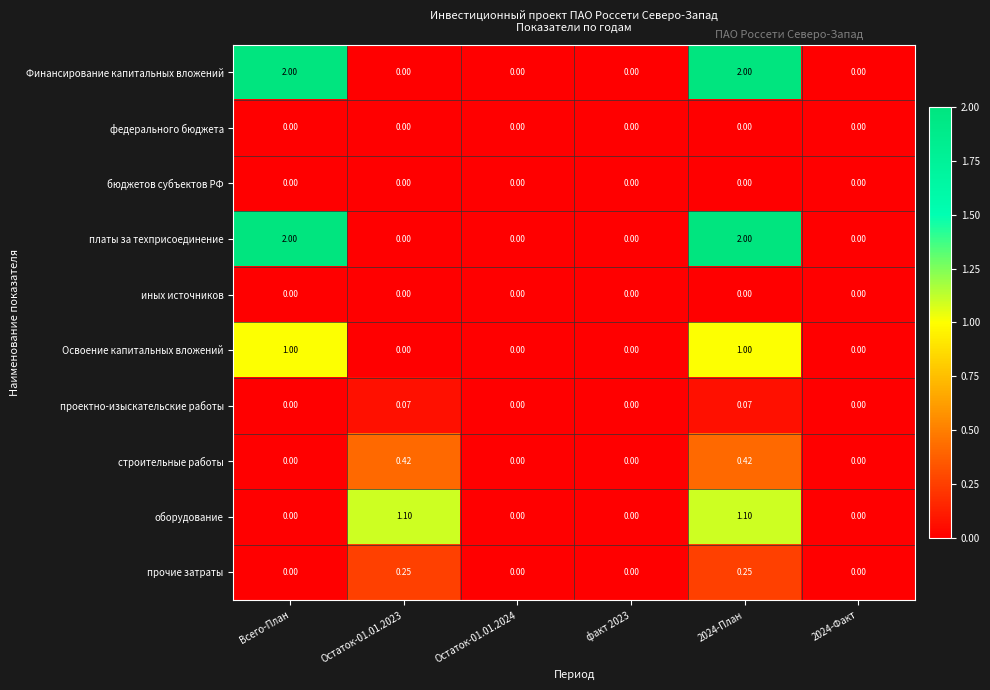

Is the value of прочие затраты at Остаток-01.01.2023 greater than the value of оборудование at факт 2023?

Yes